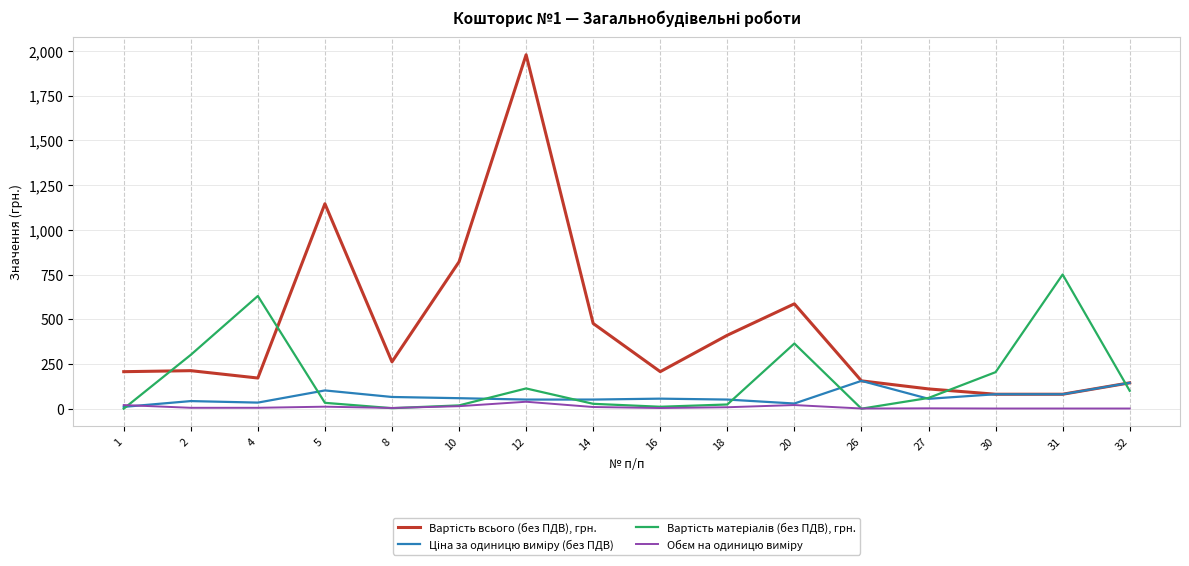

Does the chart have visible grid lines?

Yes